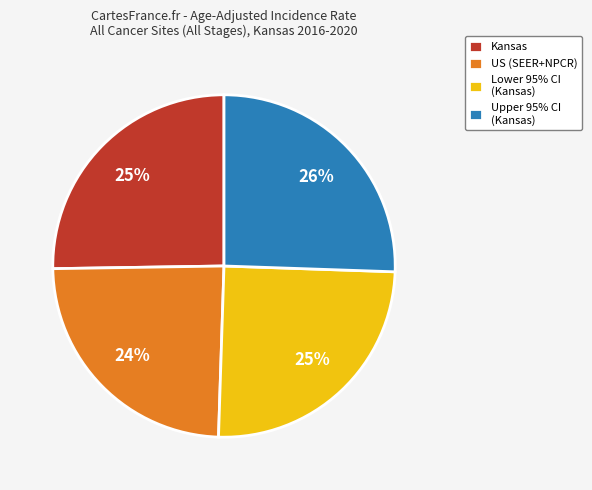

Is there a majority slice in this chart?

No